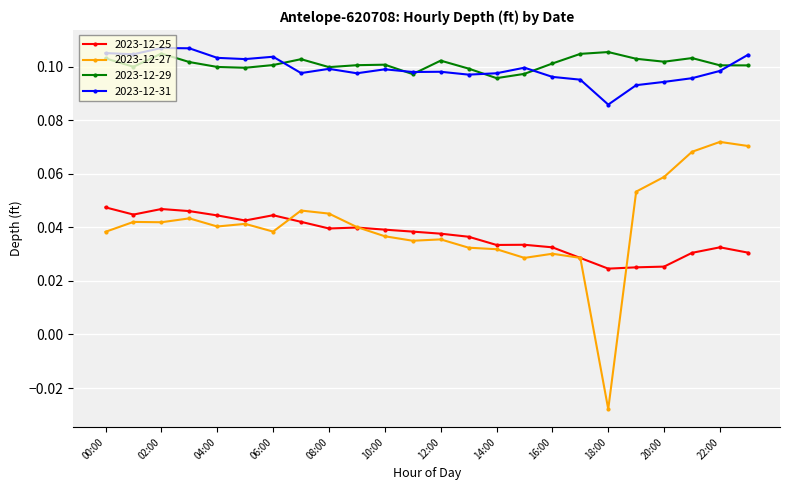

Which series has the widest spread of values?

2023-12-27